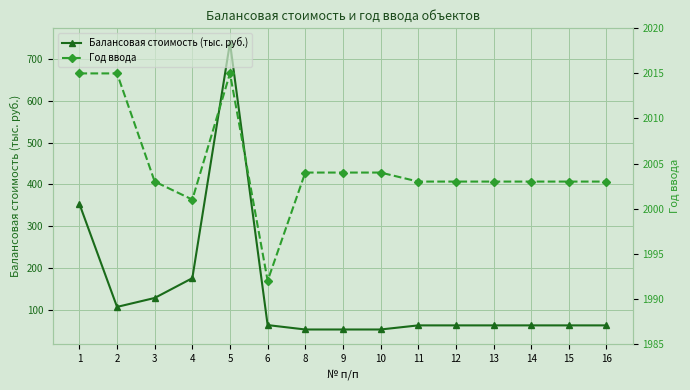

How many categories are shown in the chart?

15